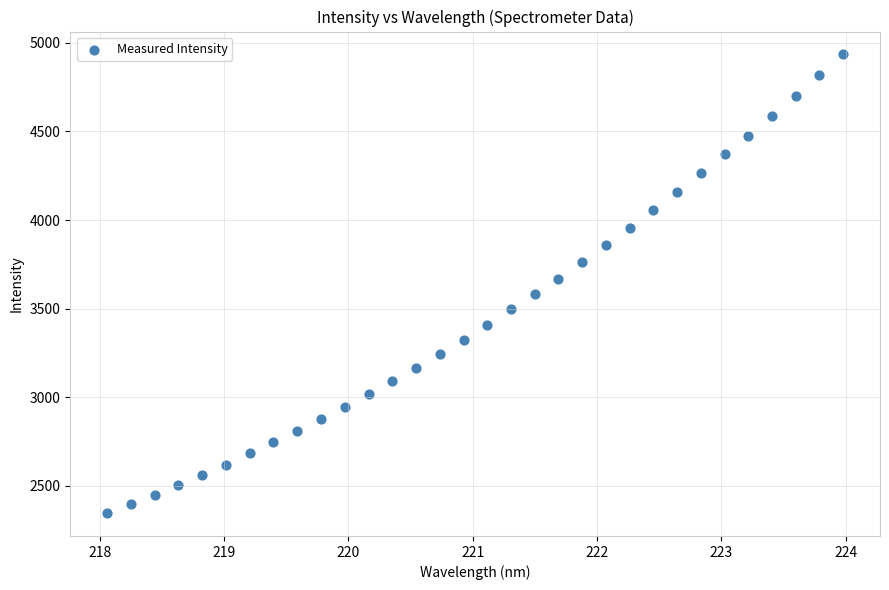

What is the range of X values (max minus min)?

5.9